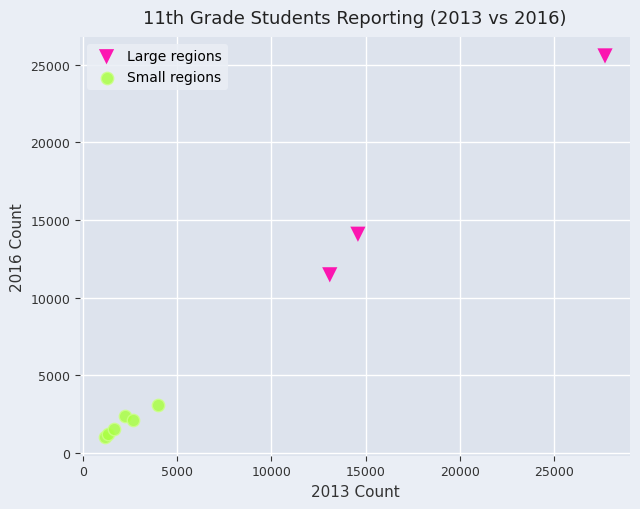

Which series contains the lowest Y value?

Small regions